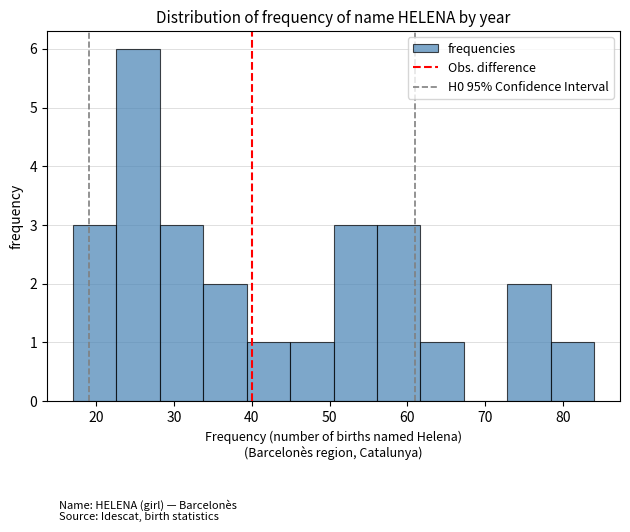

How tall is the bar that spans 62 to 67 on the x-axis? Neither the bar edges nor the heights are printed on the chart, so give them approximately, as read against the axes.

1